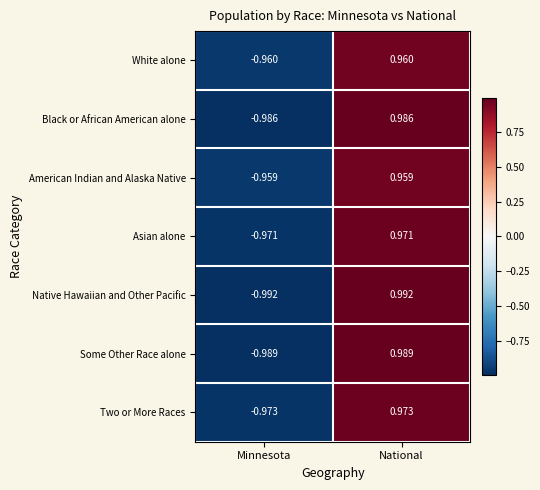

At which label does Some Other Race alone reach its minimum?

Minnesota